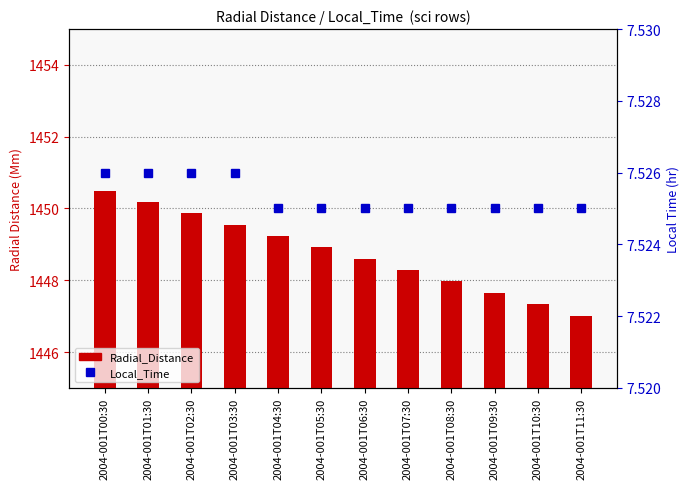

What is the minimum value shown in the chart?

7.5